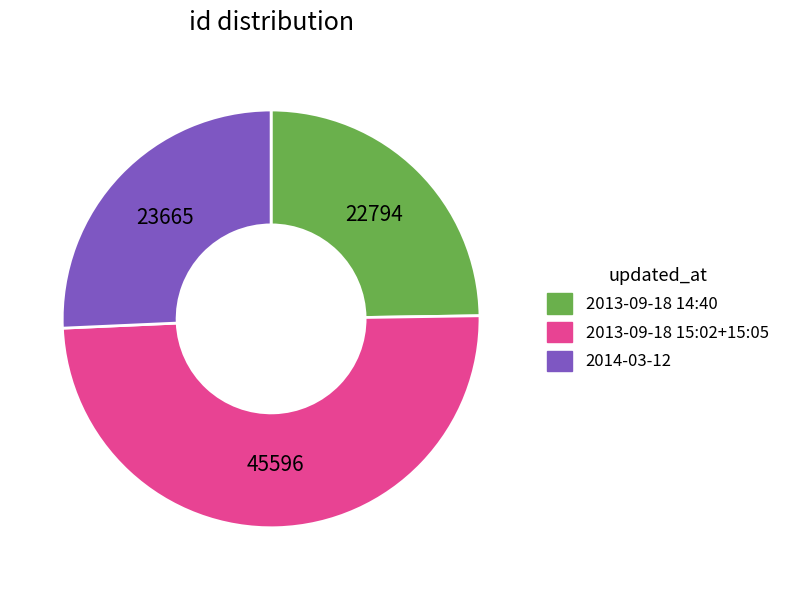

How many segments does this pie chart have?

3